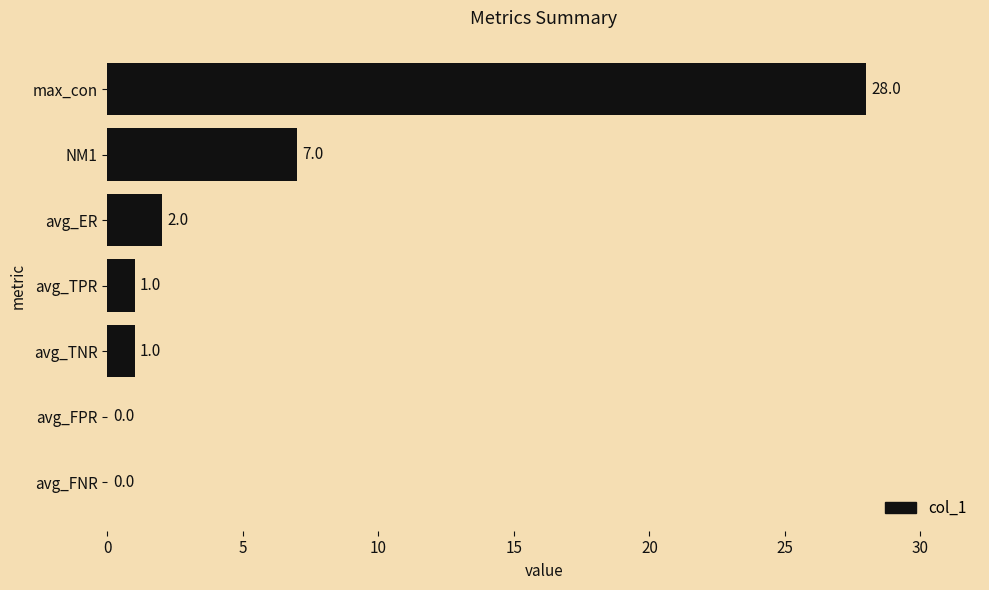

How many series are shown in this chart?

1